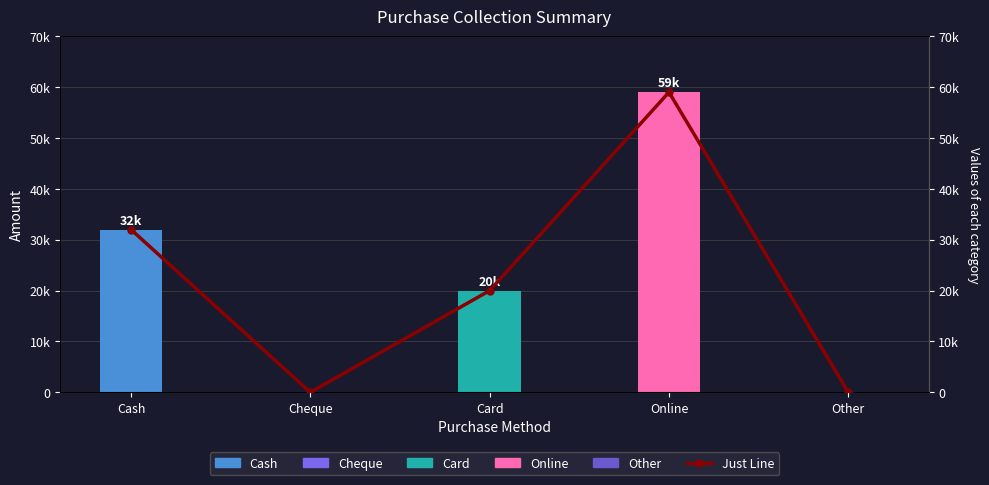

Which has a higher value, Other or Cheque?

Other